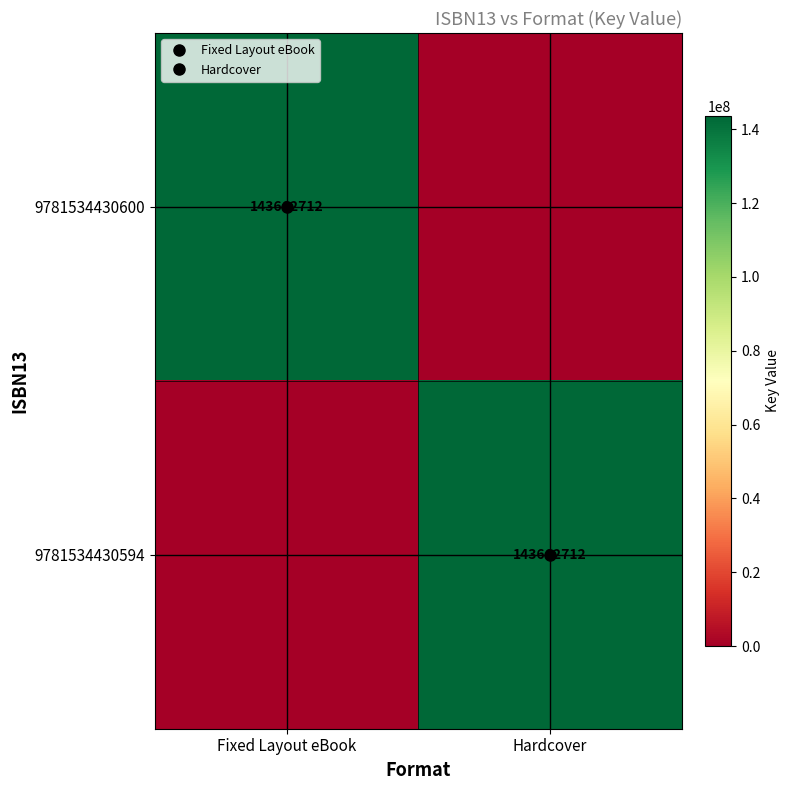

What is the sum of the 9781534430600 values at Hardcover and Fixed Layout eBook?

143662712